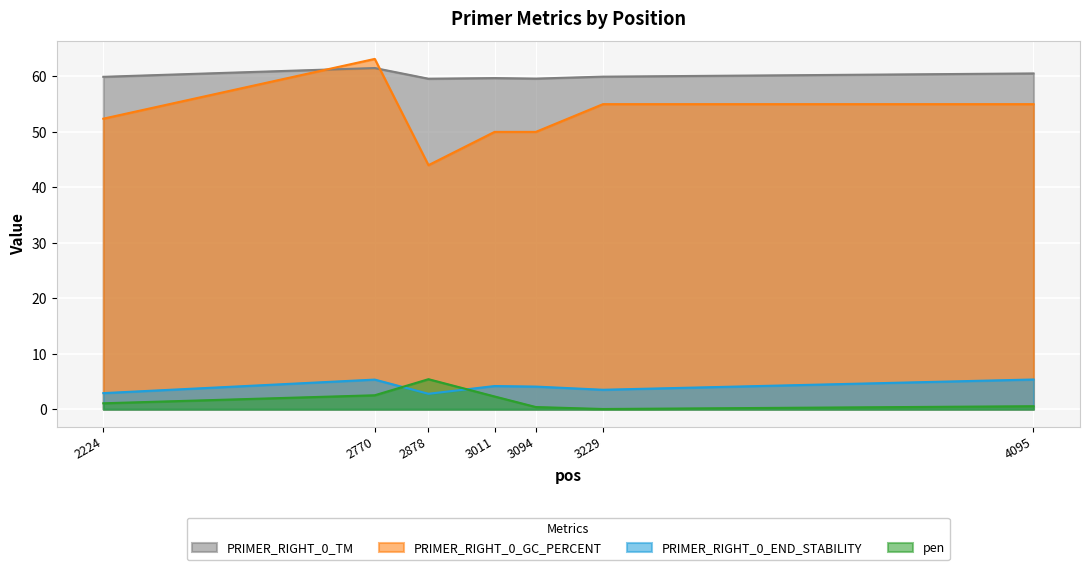

True or false: PRIMER_RIGHT_0_TM and PRIMER_RIGHT_0_END_STABILITY intersect in this chart.

False